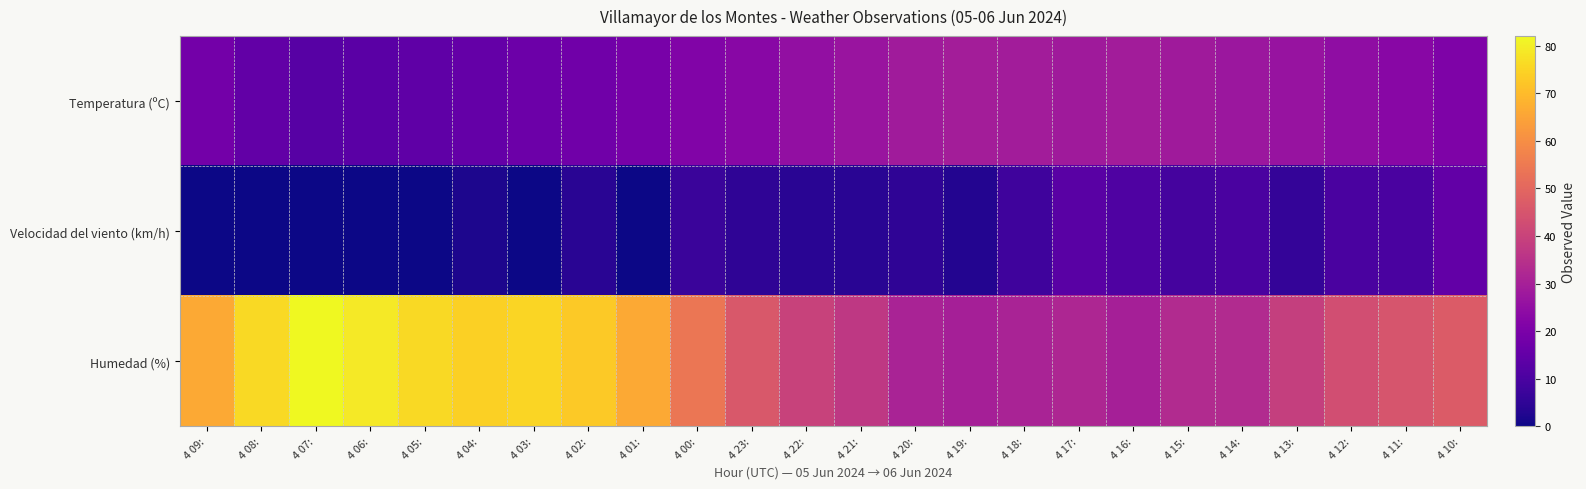

At how many categories does at least one series exceed 23?

24